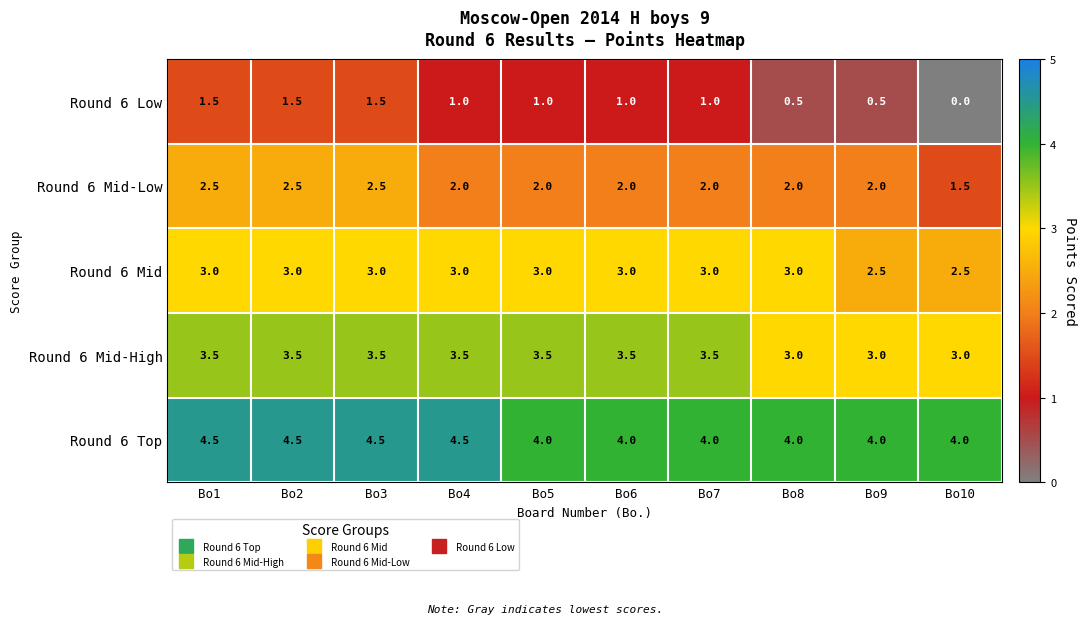

Which series has the widest spread of values?

Round 6 Low